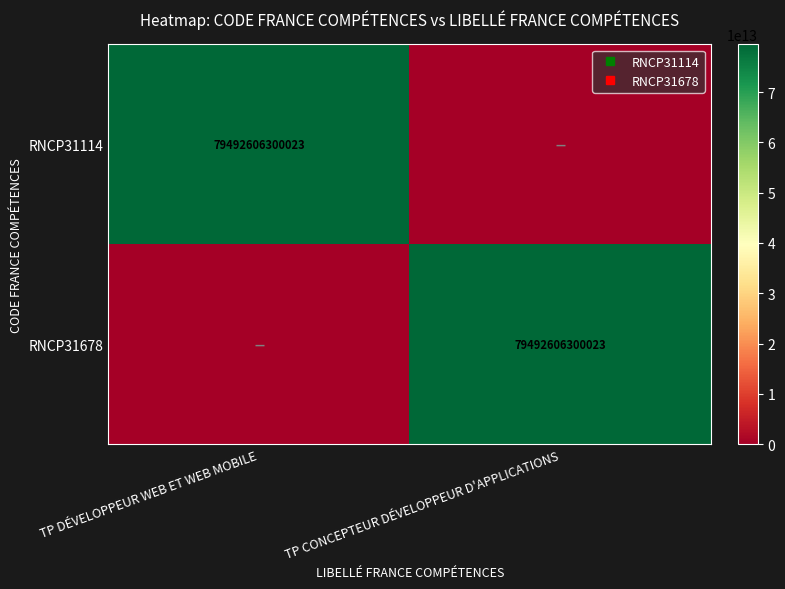

Between TP DÉVELOPPEUR WEB ET WEB MOBILE and TP CONCEPTEUR DÉVELOPPEUR D'APPLICATIONS, which series saw the biggest shift?

RNCP31114